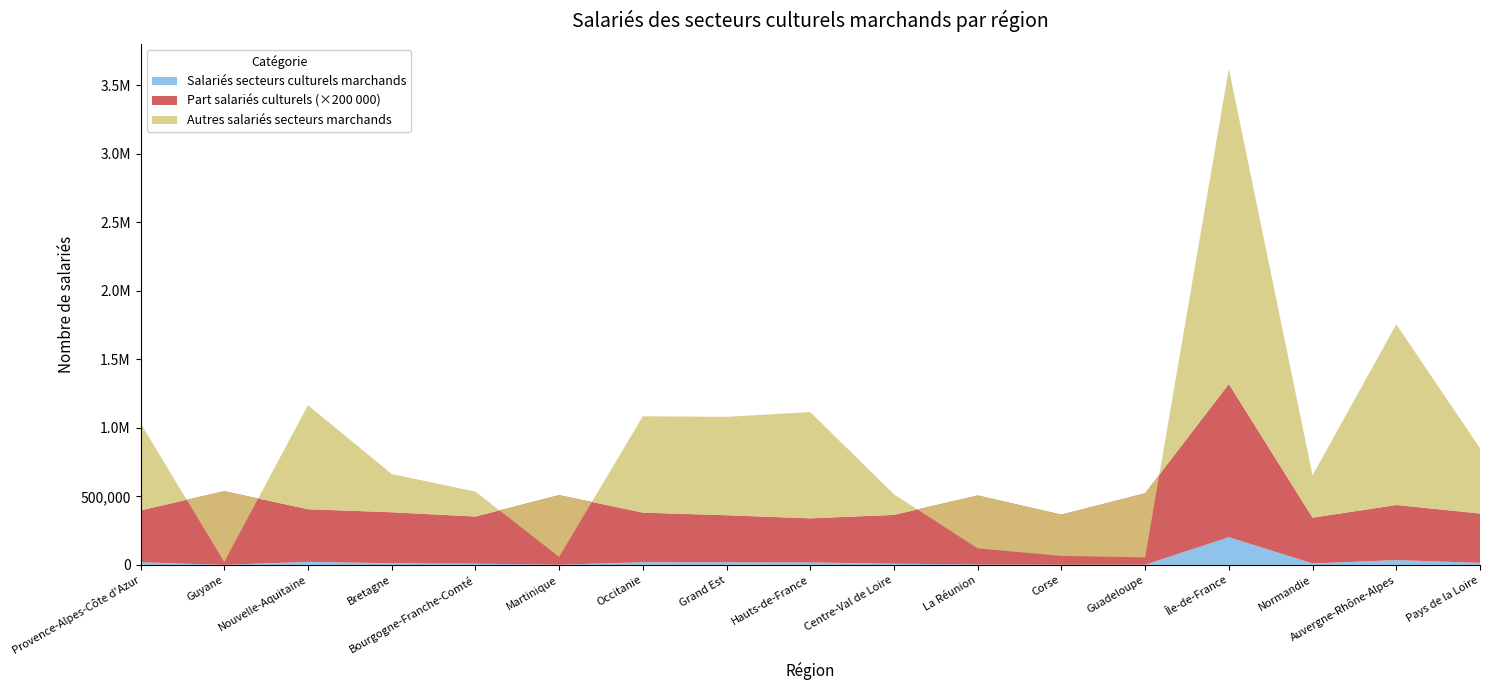

Reading left to right, list all the values displayed in this chart.

Salariés secteurs culturels marchands: Provence-Alpes-Côte d'Azur=19535.0	Guyane=585.0	Nouvelle-Aquitaine=22376.0	Bretagne=12335.0	Bourgogne-Franche-Comté=9179.0	Martinique=1480.0	Occitanie=19679.0	Grand Est=18556.0	Hauts-de-France=17975.0	Centre-Val de Loire=9171.0	La Réunion=3031.0	Corse=1209.0	Guadeloupe=1432.0	Île-de-France=202293.0	Normandie=10895.0	Auvergne-Rhône-Alpes=35218.0	Pays de la Loire=15374.0
Ensemble salariés secteurs marchands: Provence-Alpes-Côte d'Azur=1033627.0	Guyane=21709.0	Nouvelle-Aquitaine=1165626.0	Bretagne=663769.0	Bourgogne-Franche-Comté=534999.0	Martinique=58316.0	Occitanie=1084787.0	Grand Est=1080663.0	Hauts-de-France=1115655.0	Centre-Val de Loire=515468.0	La Réunion=120330.0	Corse=66192.0	Guadeloupe=54887.0	Île-de-France=3621253.0	Normandie=653952.0	Auvergne-Rhône-Alpes=1755980.0	Pays de la Loire=852079.0
Part salariés culturels (%): Provence-Alpes-Côte d'Azur=1.9	Guyane=2.7	Nouvelle-Aquitaine=1.9	Bretagne=1.9	Bourgogne-Franche-Comté=1.7	Martinique=2.5	Occitanie=1.8	Grand Est=1.7	Hauts-de-France=1.6	Centre-Val de Loire=1.8	La Réunion=2.5	Corse=1.8	Guadeloupe=2.6	Île-de-France=5.6	Normandie=1.7	Auvergne-Rhône-Alpes=2.0	Pays de la Loire=1.8